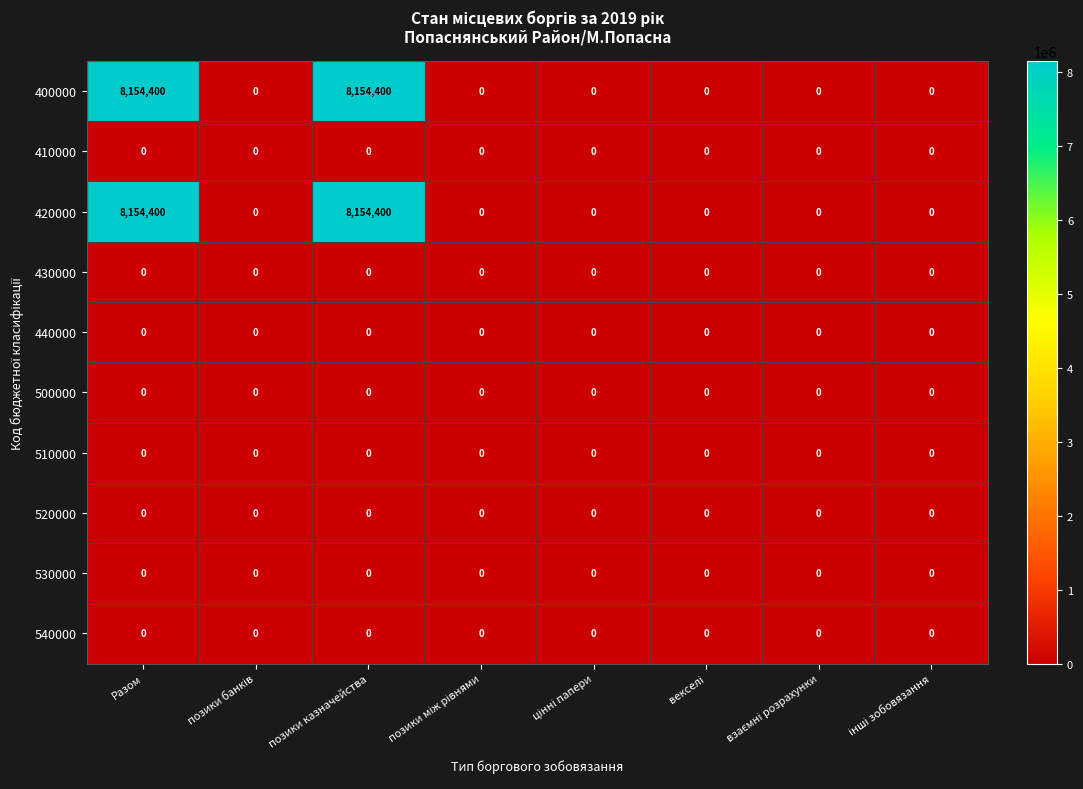

Is it true that 520000 equals 0 at позики казначейства?

True